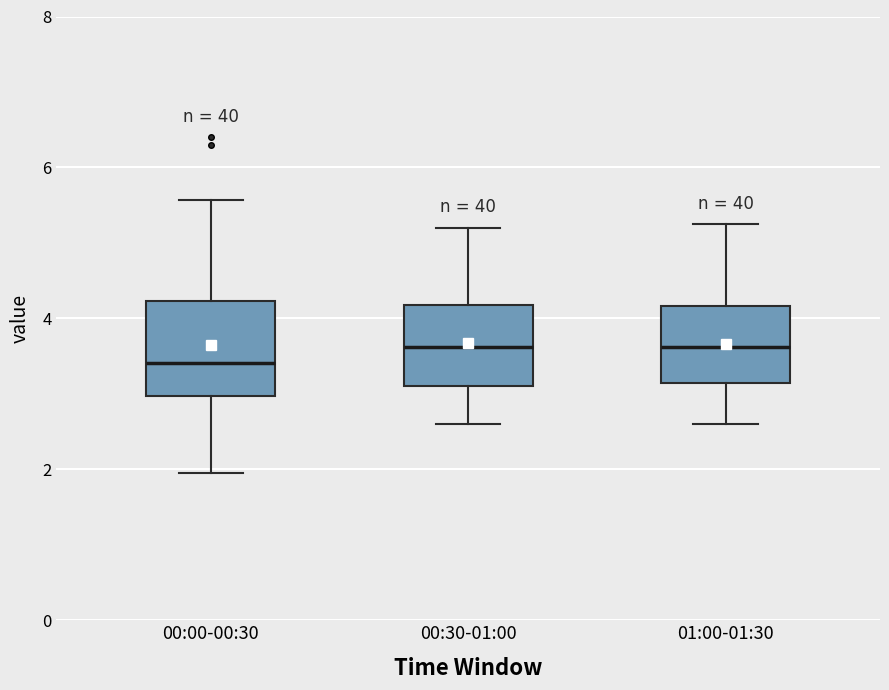

Reading left to right, read every box against the y-axis: the position of its median line, the range the box covers, and the ends of its whiskers. The values are not printed on the chart, so give them approximately, as read against the axis.

00:00-00:30: median 3.4, box 3.0 to 4.2, whiskers 2.0 to 5.6
00:30-01:00: median 3.6, box 3.2 to 4.2, whiskers 2.6 to 5.2
01:00-01:30: median 3.6, box 3.2 to 4.2, whiskers 2.6 to 5.2